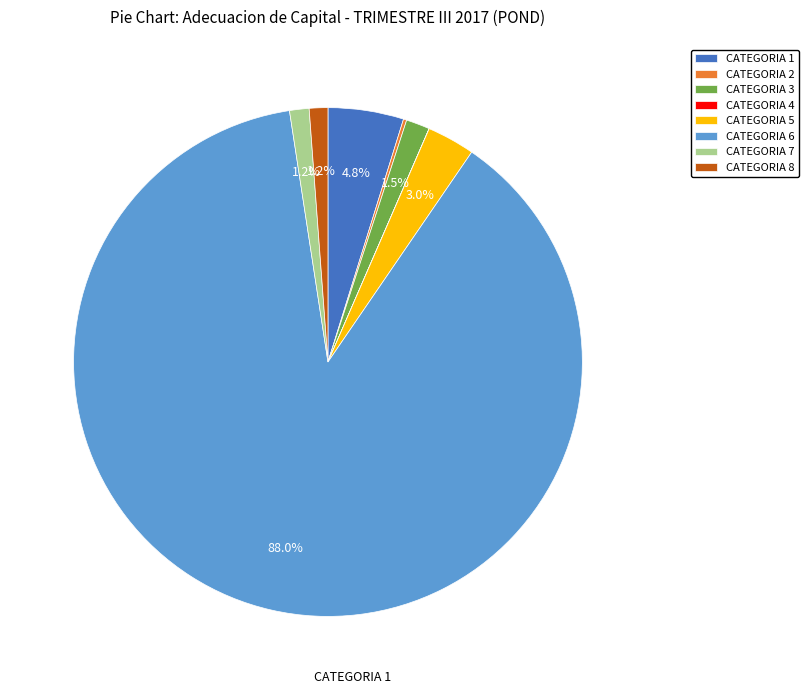

Which slice represents more than half of the pie?

CATEGORIA 6